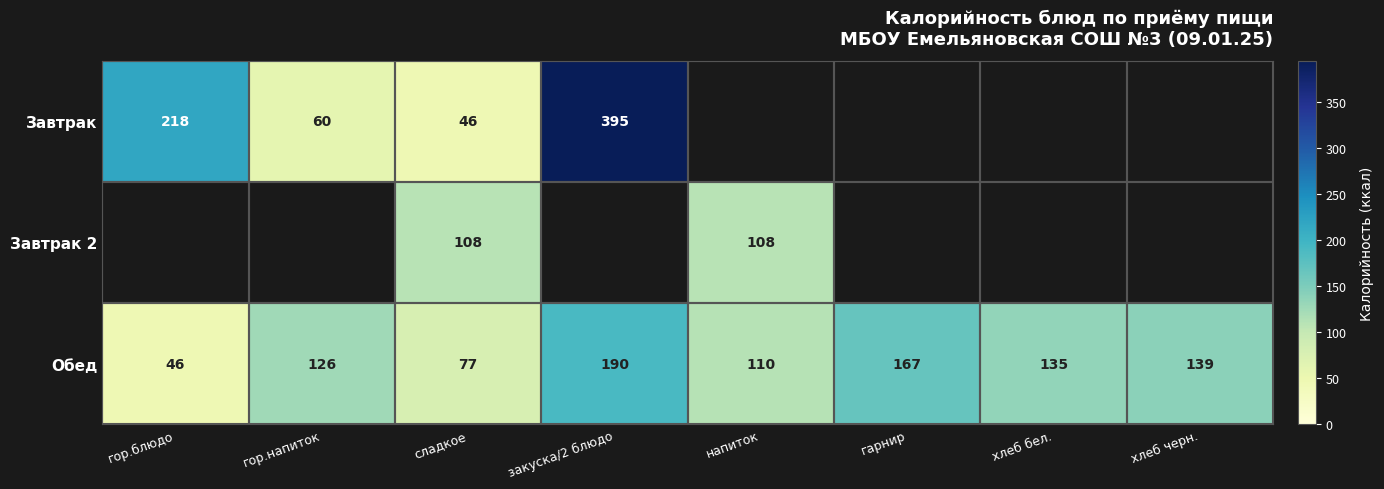

At which label does Обед reach its peak?

закуска/2 блюдо